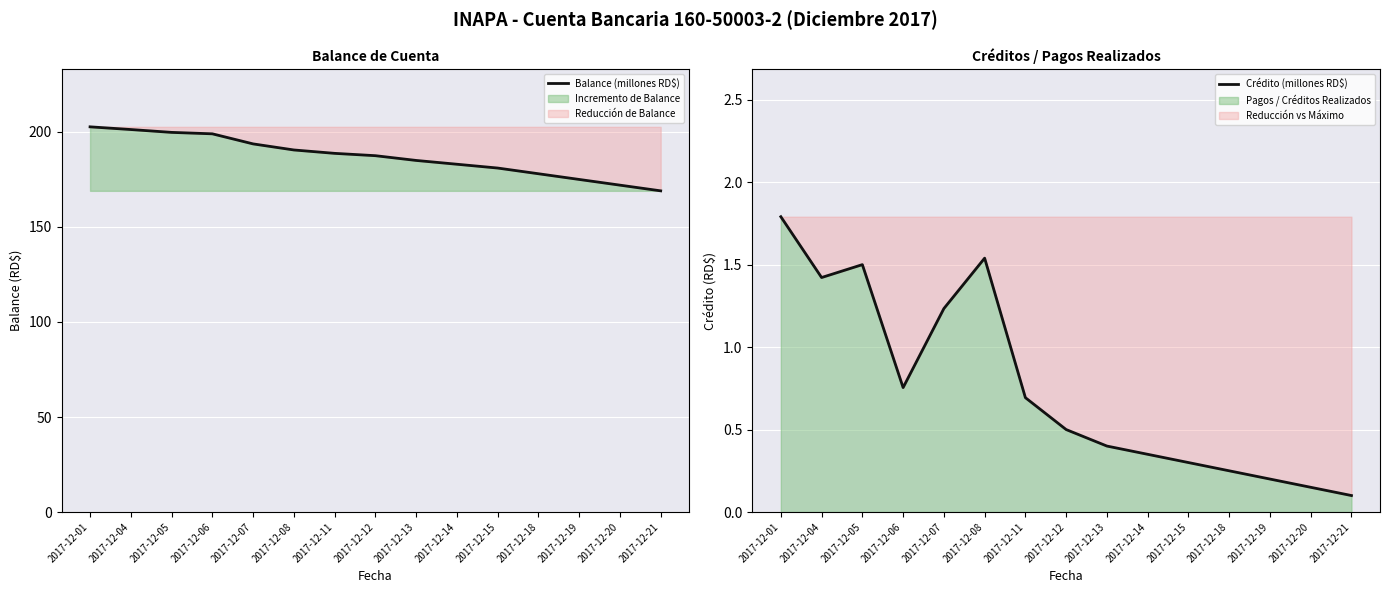

What is the maximum value for Balance (millones RD$)?

202.7